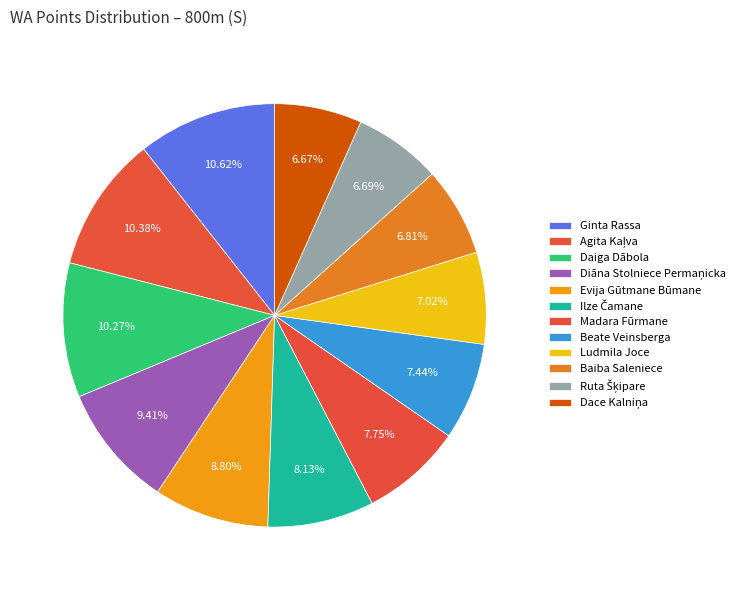

What is the change in value from Madara Fūrmane to Baiba Saleniece?

-60